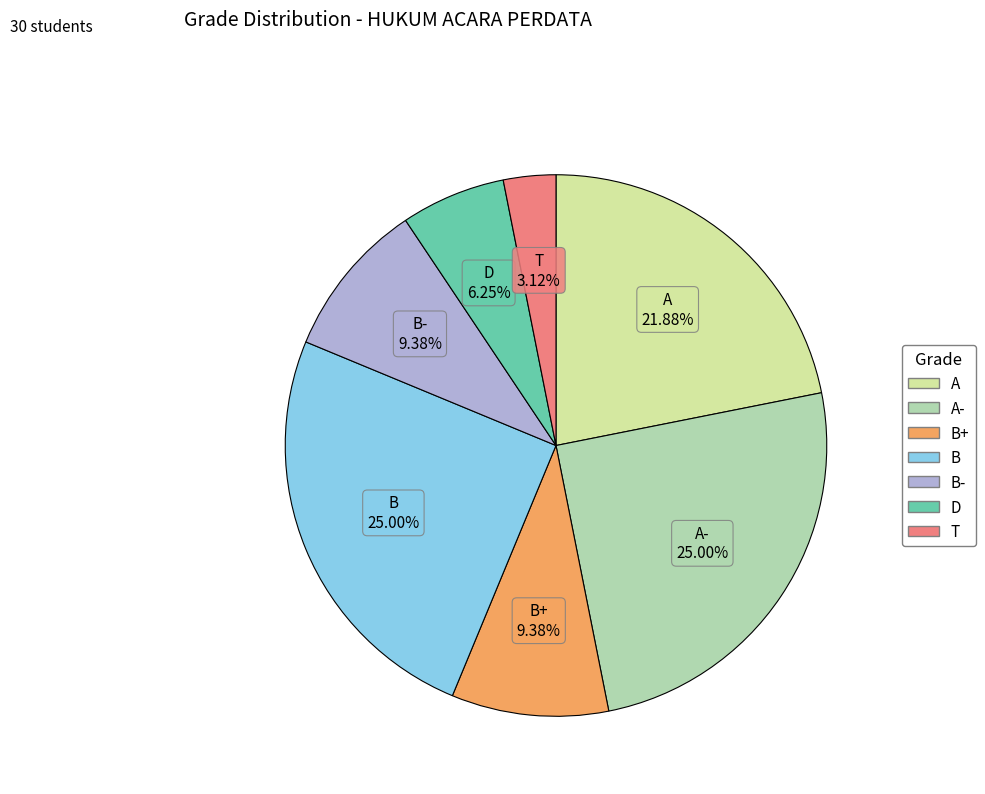

Does any single category account for the majority?

No